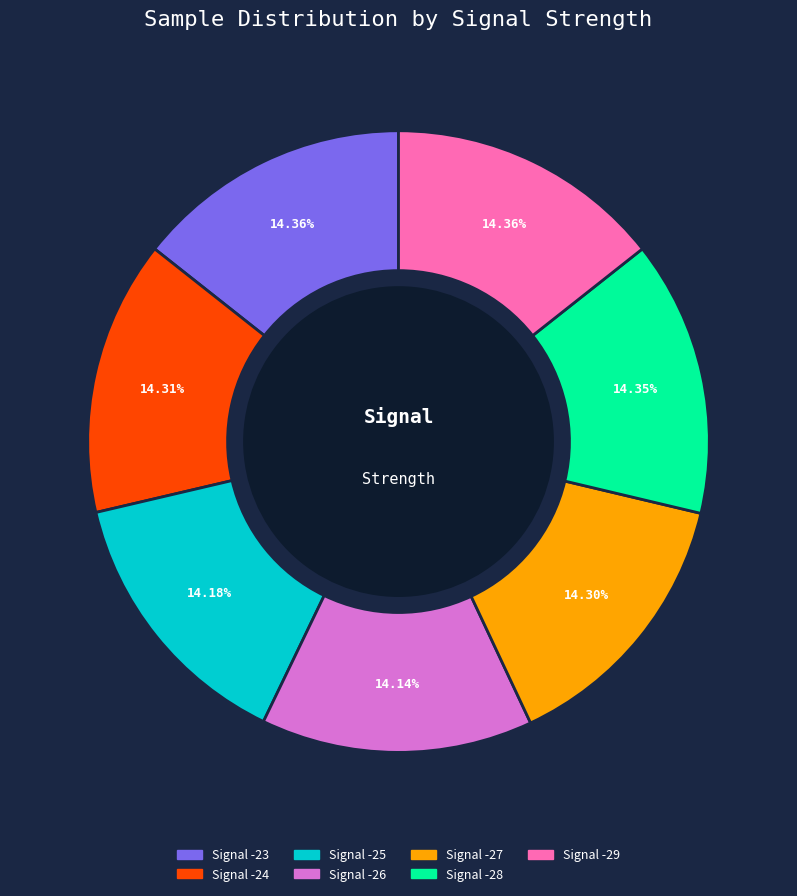

What percentage is the Signal -27 slice, to the nearest percent?

14%